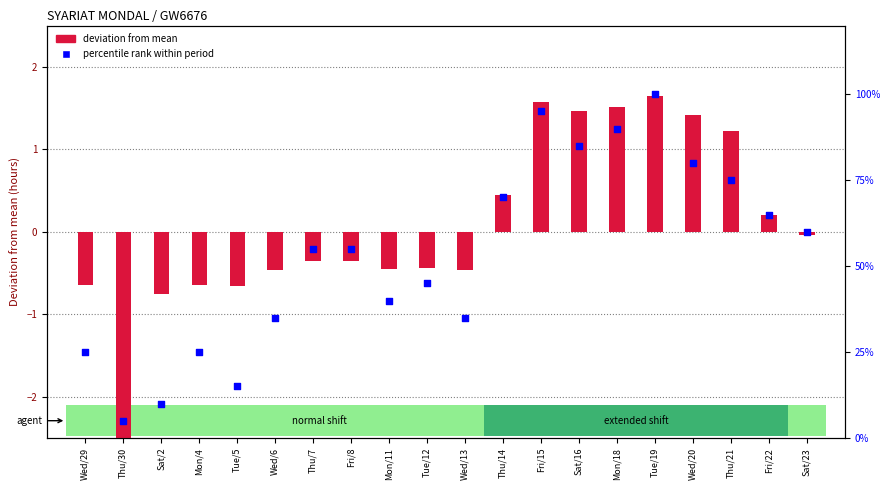

Is the value of percentile rank within period at Sat/16 greater than the value of deviation from mean at Mon/18?

Yes